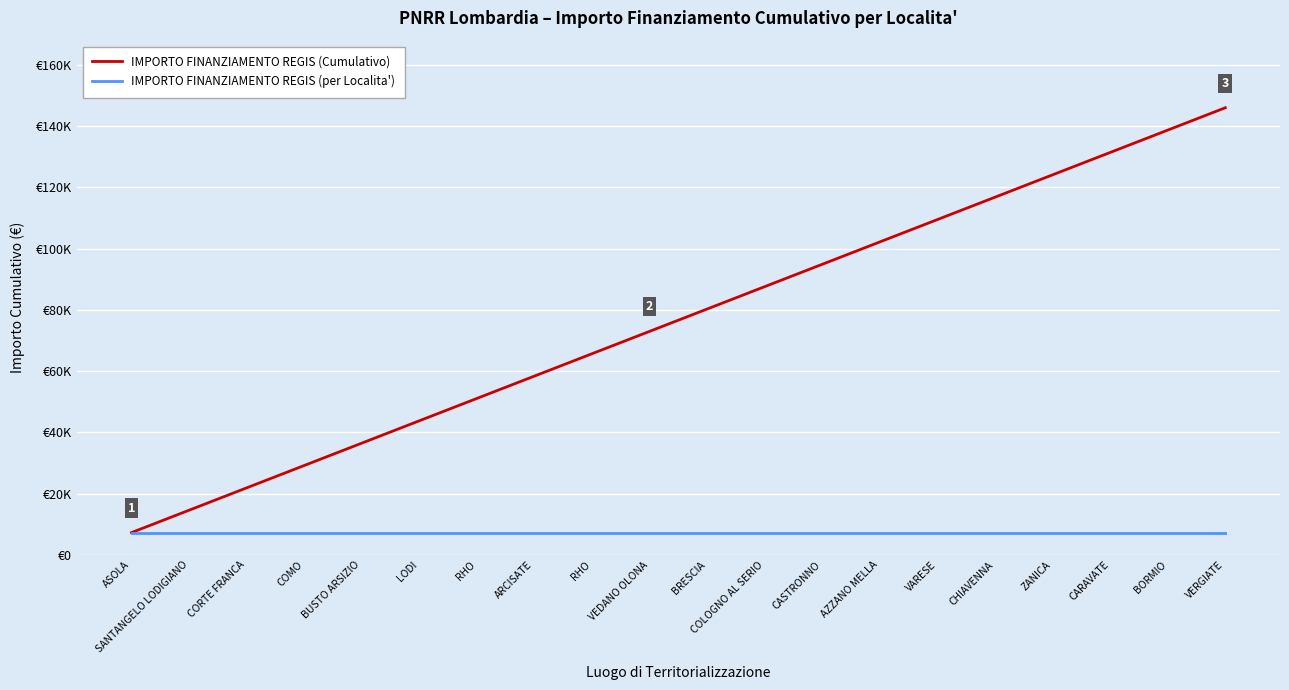

What are all the series names shown in the legend?

IMPORTO FINANZIAMENTO REGIS (Cumulativo), IMPORTO FINANZIAMENTO REGIS (per Localita')